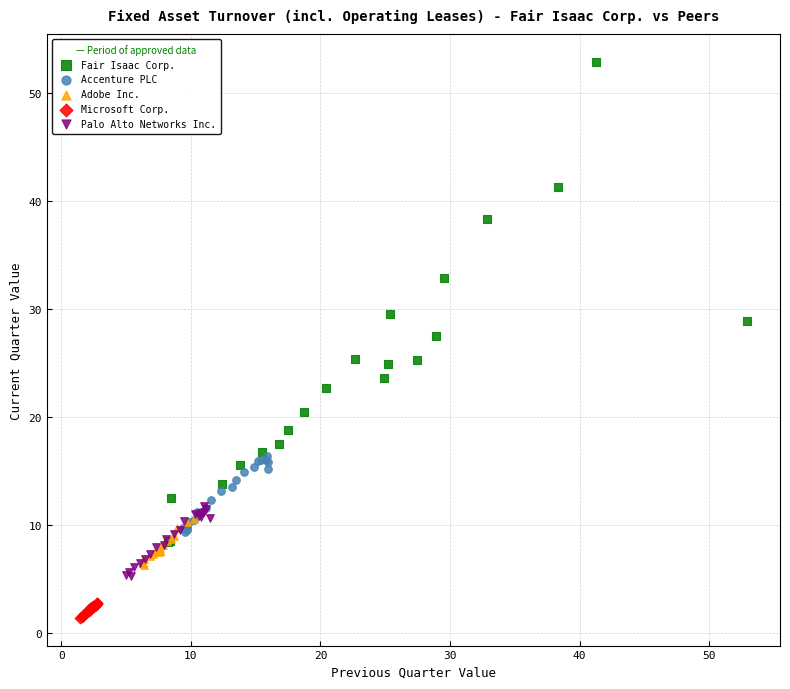

Which series reaches the minimum Y coordinate?

Microsoft Corp.